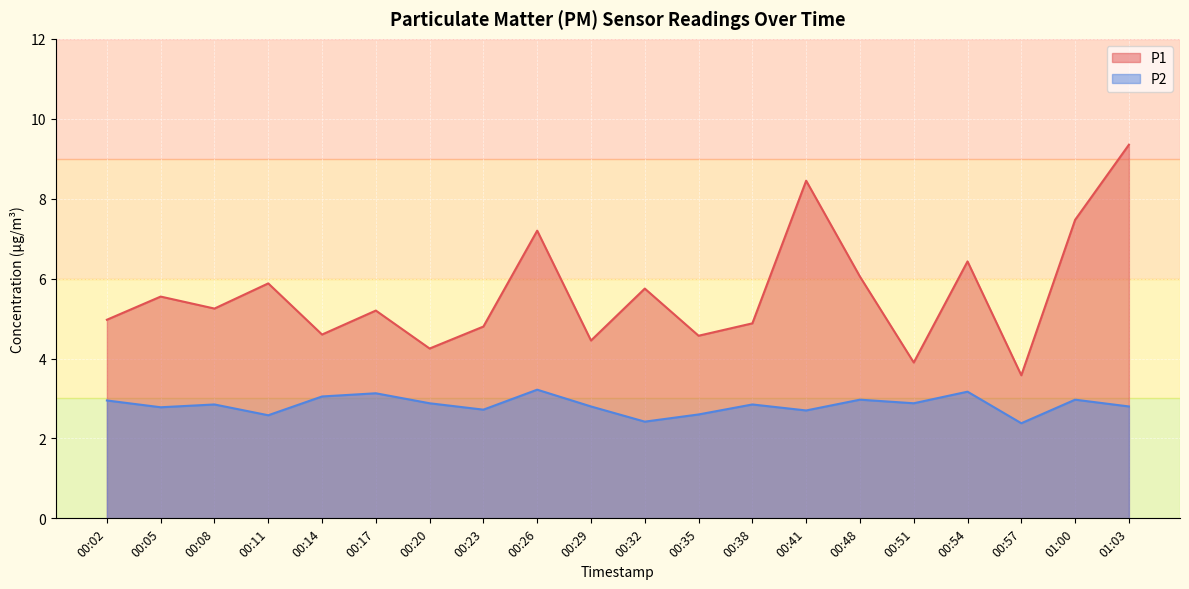

What is the minimum value for P2?

2.4